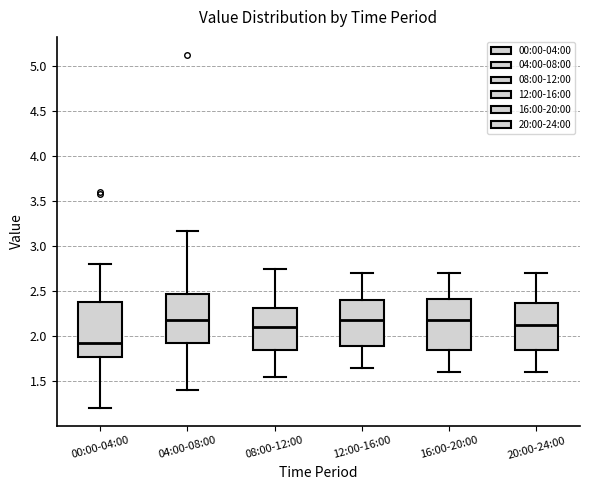

Where is the lower edge of the box for 16:00-20:00 on the y-axis? The values are not printed on the chart, so give them approximately, as read against the axis.

1.85